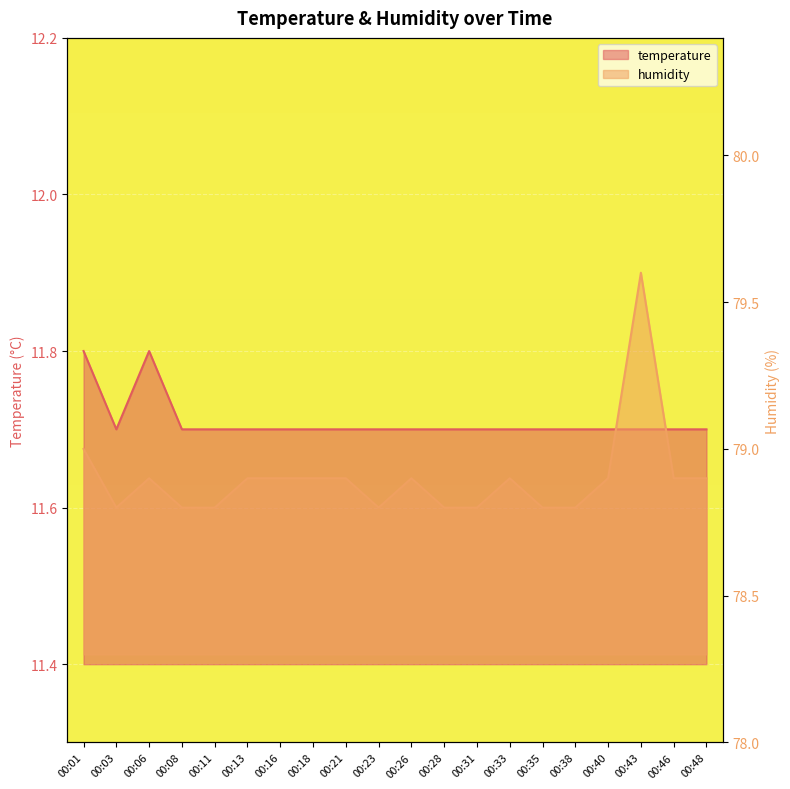

True or false: temperature and humidity cross at least once.

False